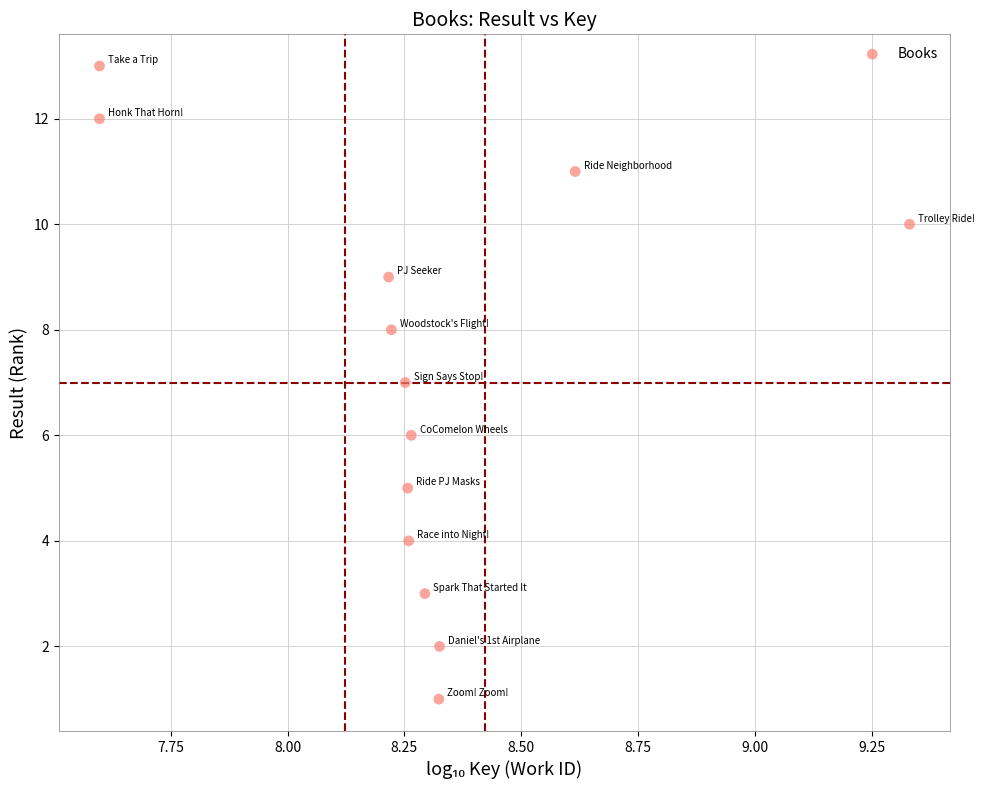

What is the range of Y values (max minus min)?

12